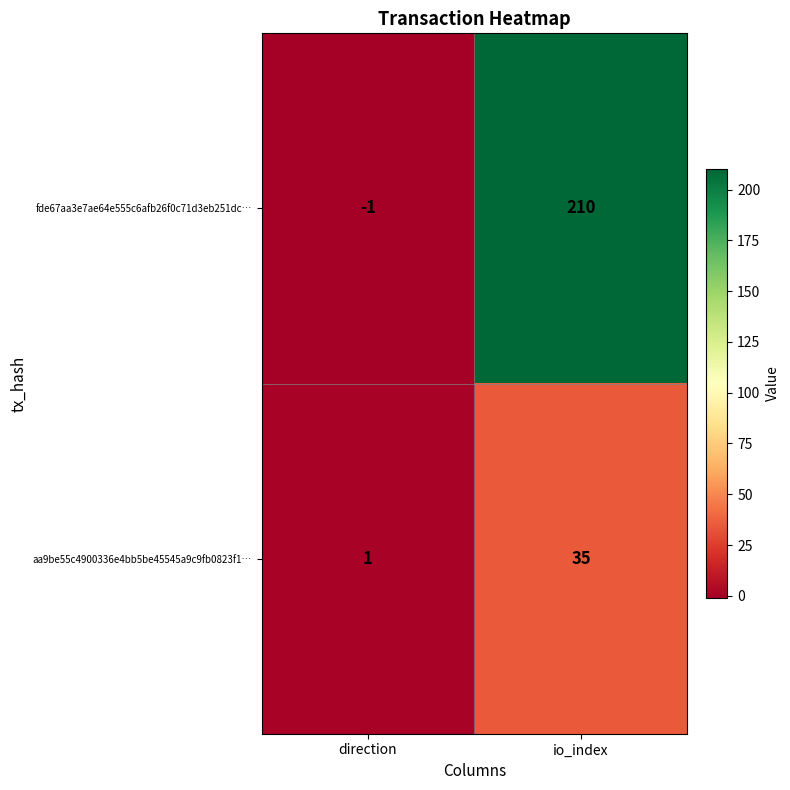

The fde67aa3e7ae64e555c6afb26f0c71d3eb251dc… series shows -2 at direction. True or false?

False